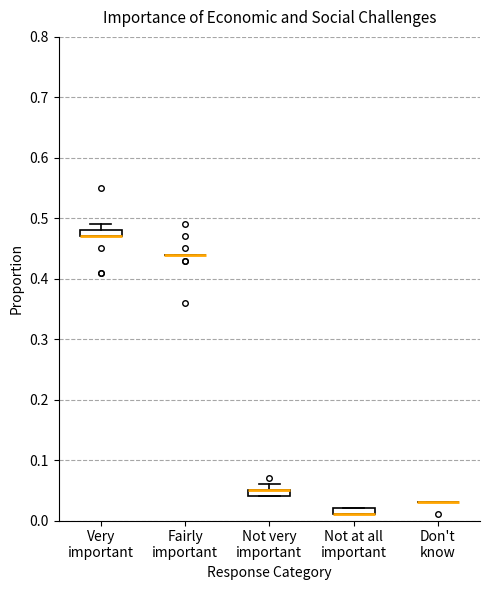

Where is the lower edge of the box for Not very important on the y-axis? The values are not printed on the chart, so give them approximately, as read against the axis.

0.04